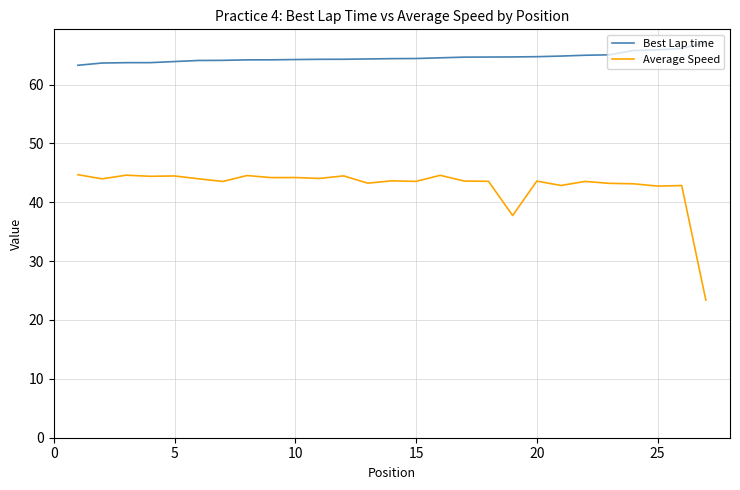

Which series has the largest total across all categories?

Best Lap time